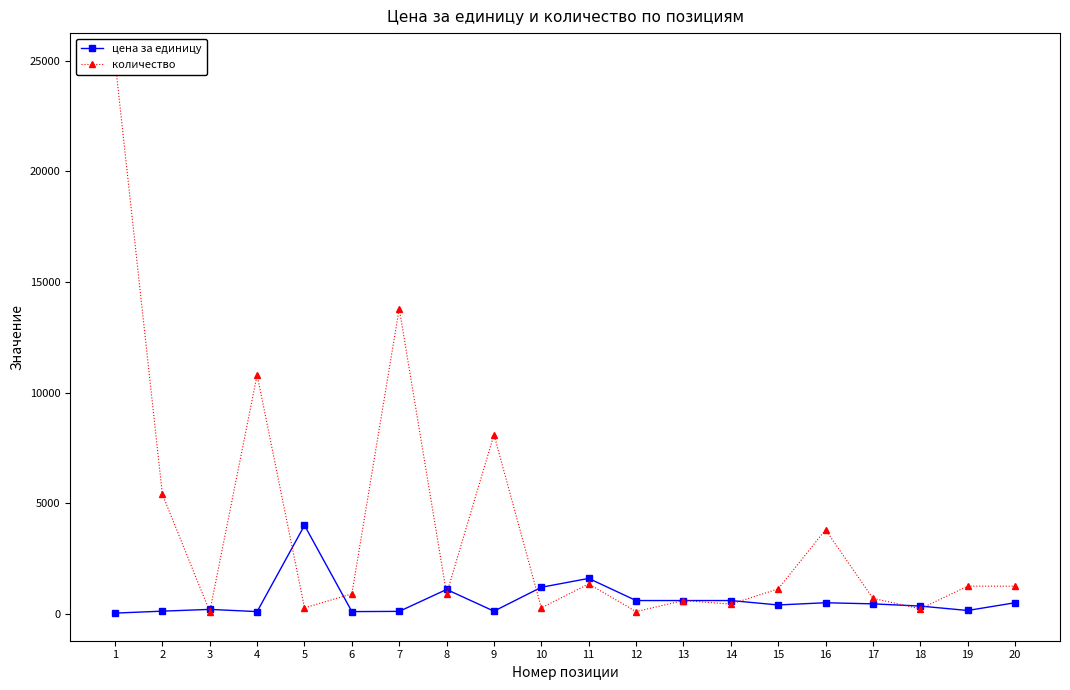

At which category is the sum across all series the highest?

1